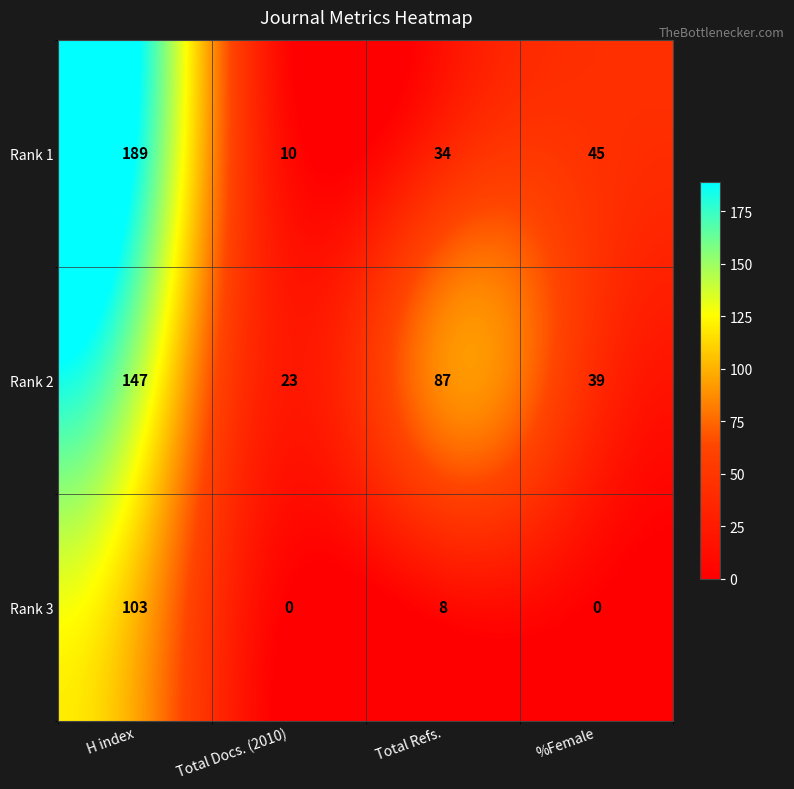

Which series has the largest total across all categories?

Rank 2